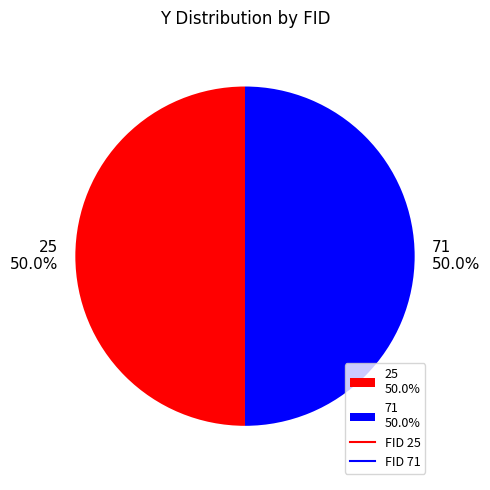

Combined, do 25 50.0% and 71 50.0% account for over 50%?

Yes